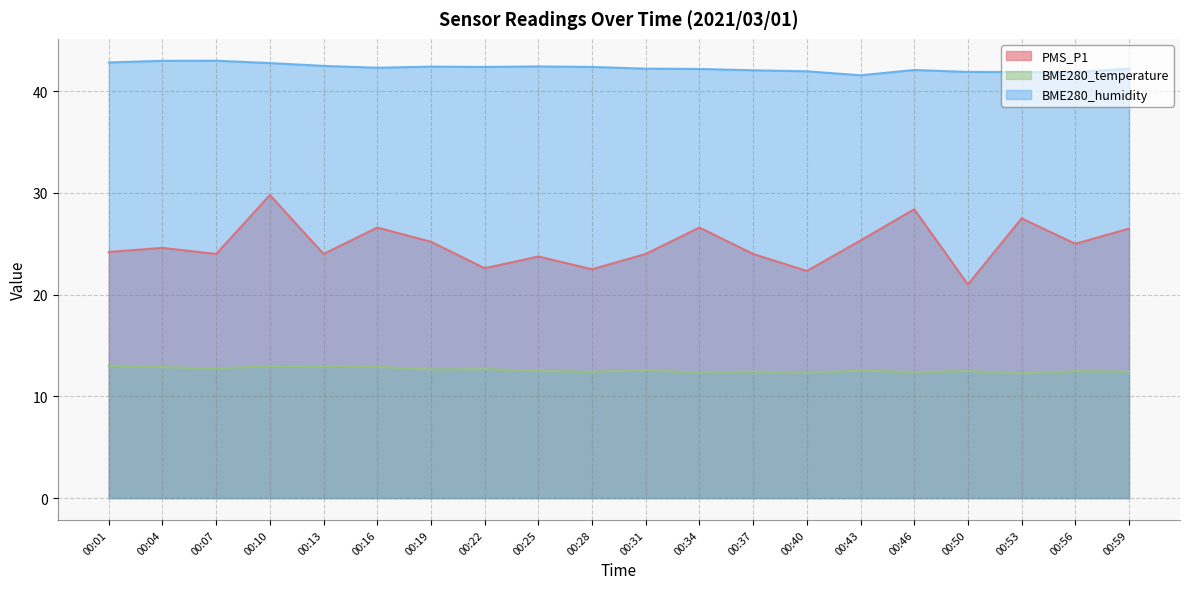

True or false: BME280_temperature and BME280_humidity intersect in this chart.

False